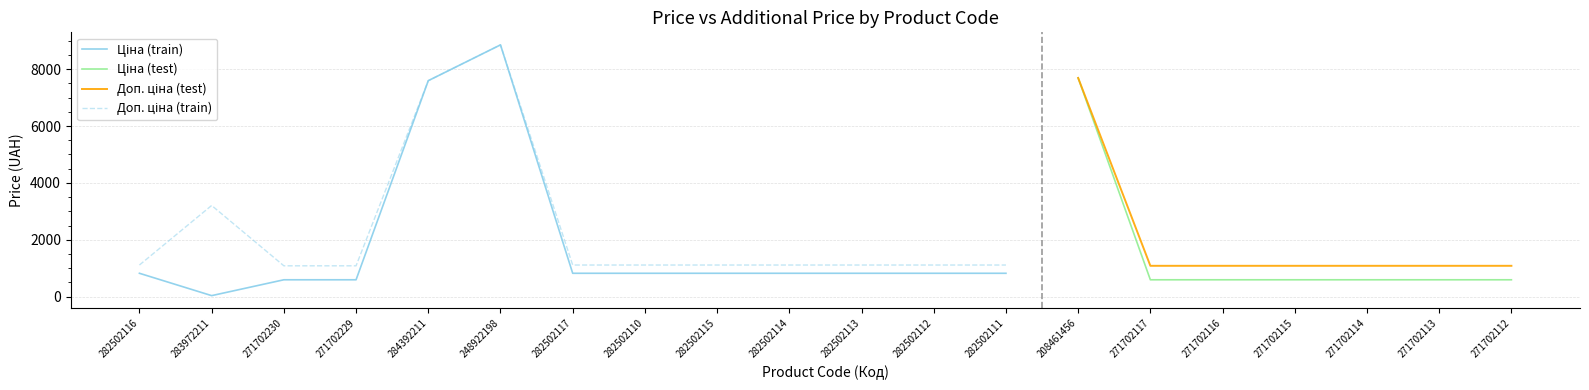

The Доп. ціна series shows 3205.0 at 283972211. True or false?

True